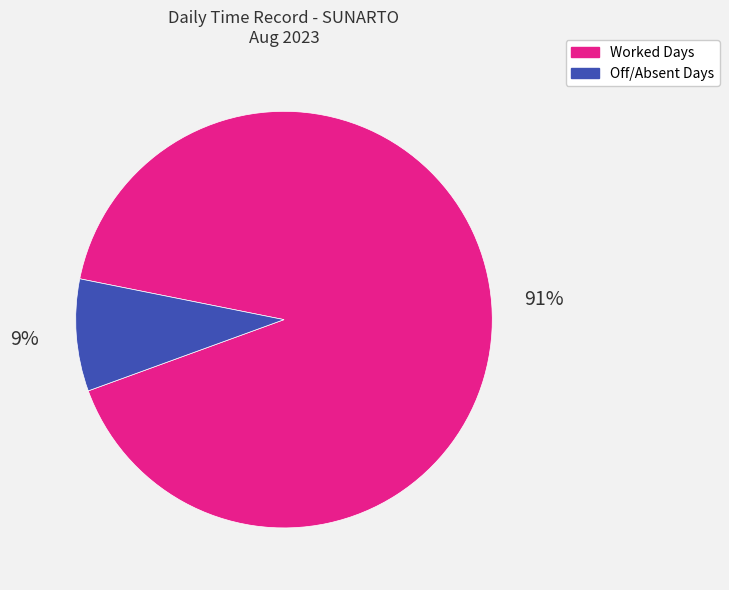

To the nearest percent, what is the average slice percentage?

50%